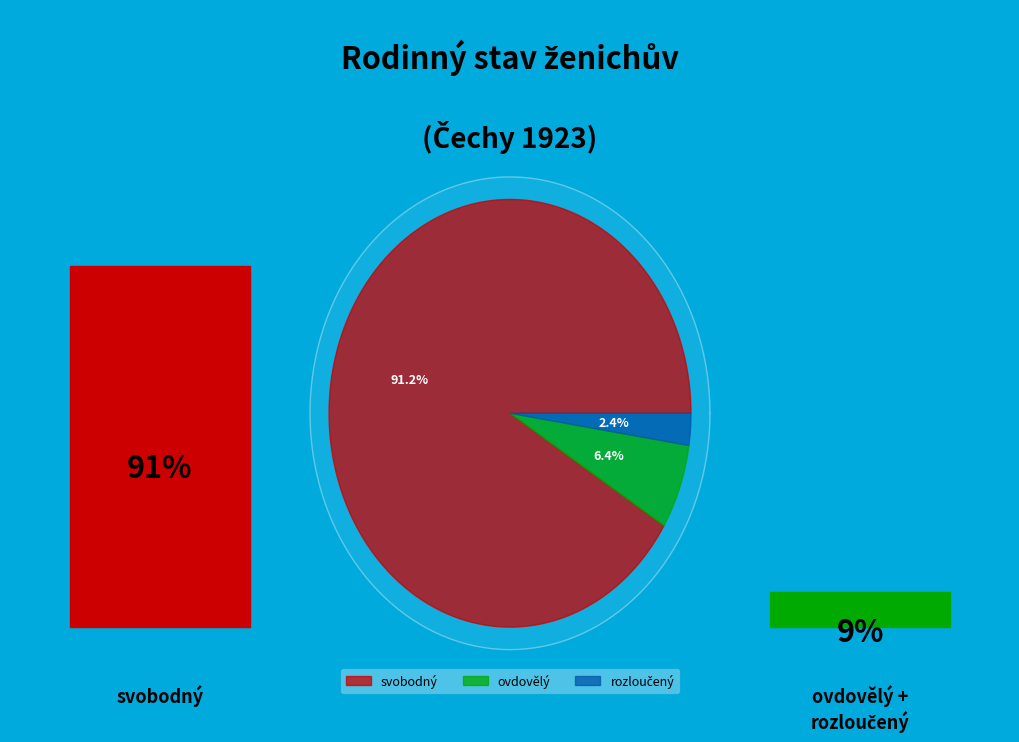

Is it true that úhrn všech svobodný is 49% of the pie?

False